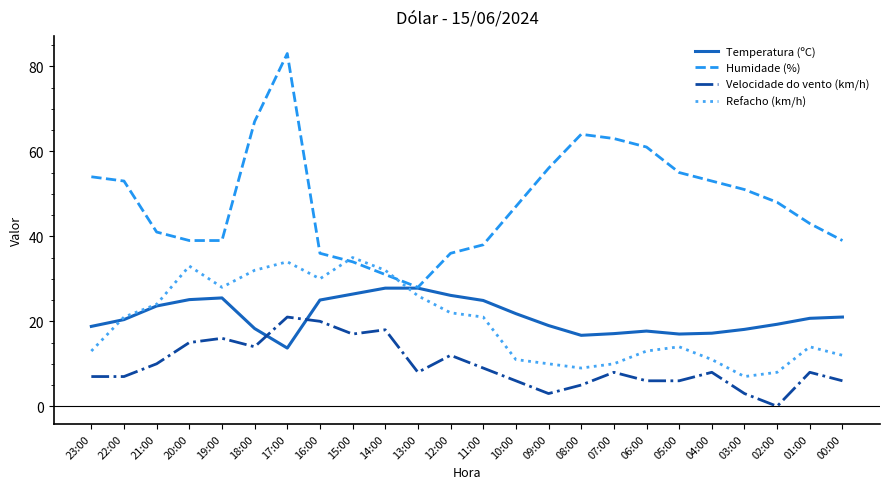

True or false: Velocidade do vento (km/h) and Humidade (%) cross at least once.

False